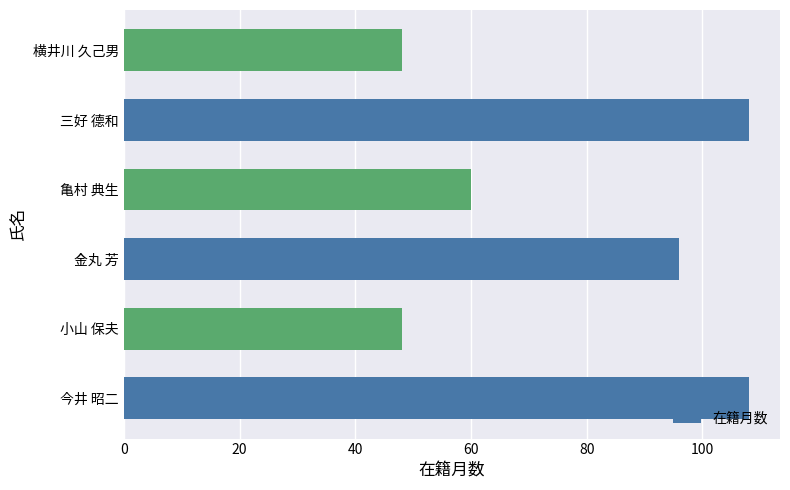

Reading bottom to top, list all the values displayed in this chart.

今井 昭二=108	小山 保夫=48	金丸 芳=96	亀村 典生=60	三好 德和=108	横井川 久己男=48